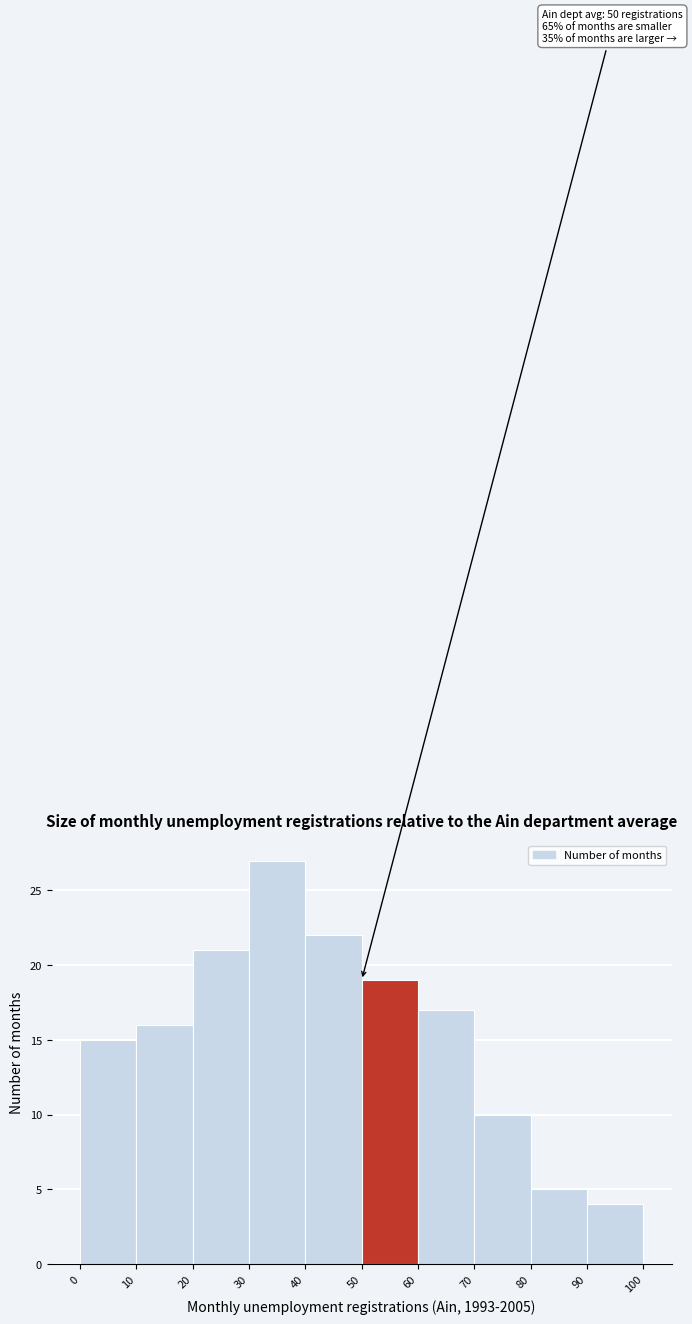

Over which range of the x-axis is the bar tallest?

30 to 40